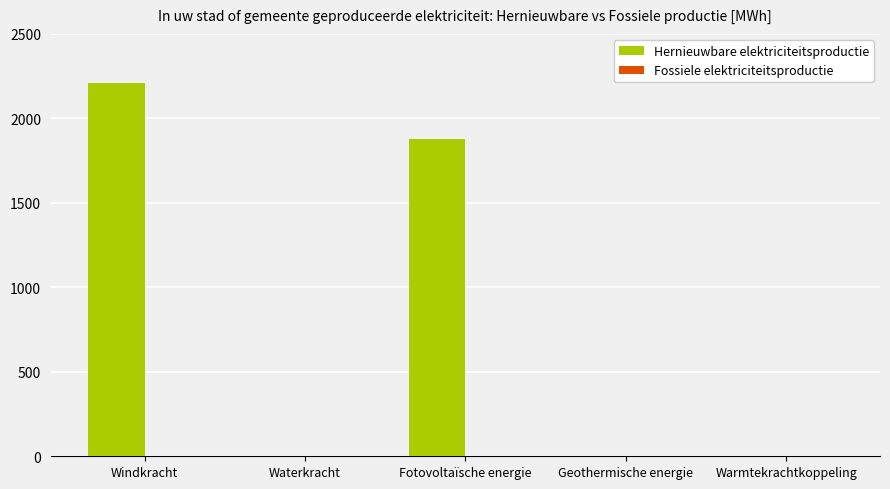

What is the approximate value at Fotovoltaïsche energie?

1878.7